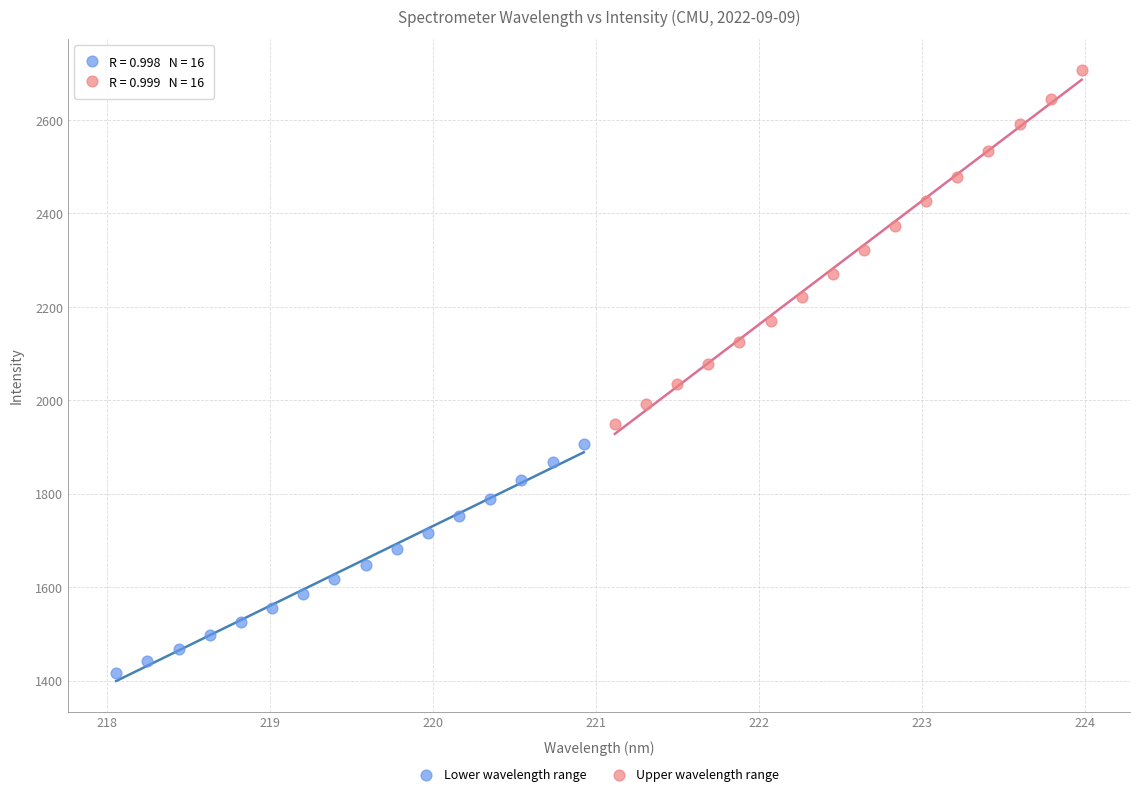

Which series reaches the minimum Y coordinate?

Lower wavelength range